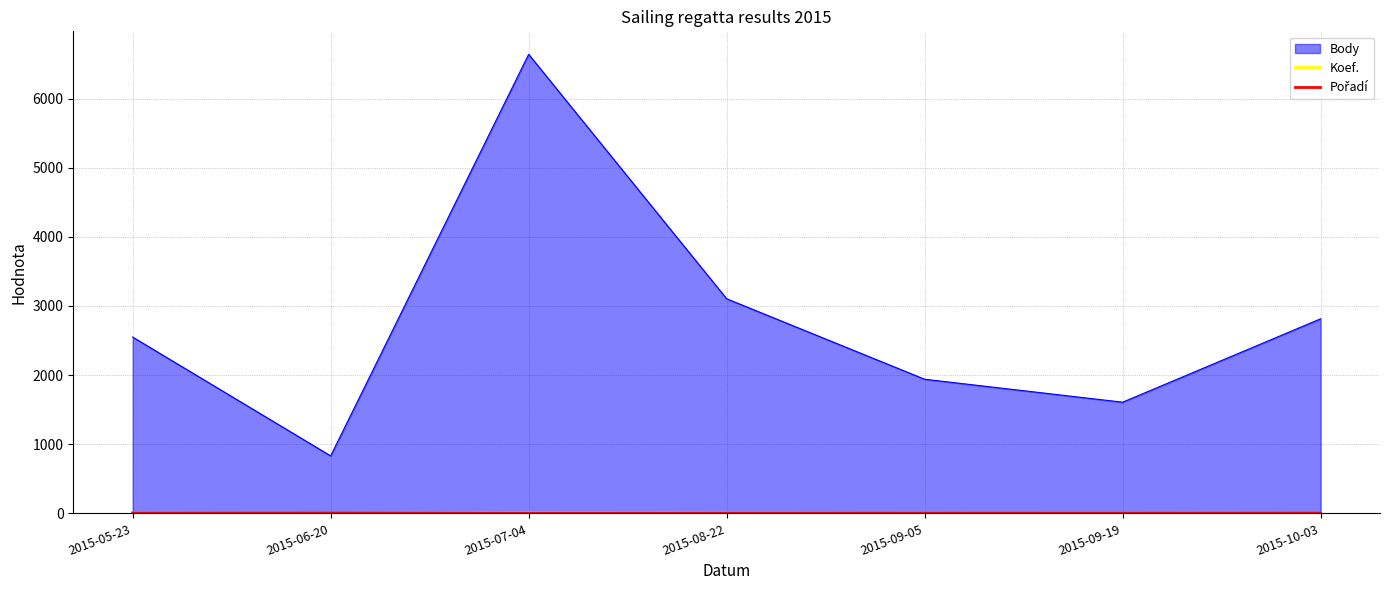

List the labels in order of Body value, largest first.

2015-07-04, 2015-08-22, 2015-10-03, 2015-05-23, 2015-09-05, 2015-09-19, 2015-06-20